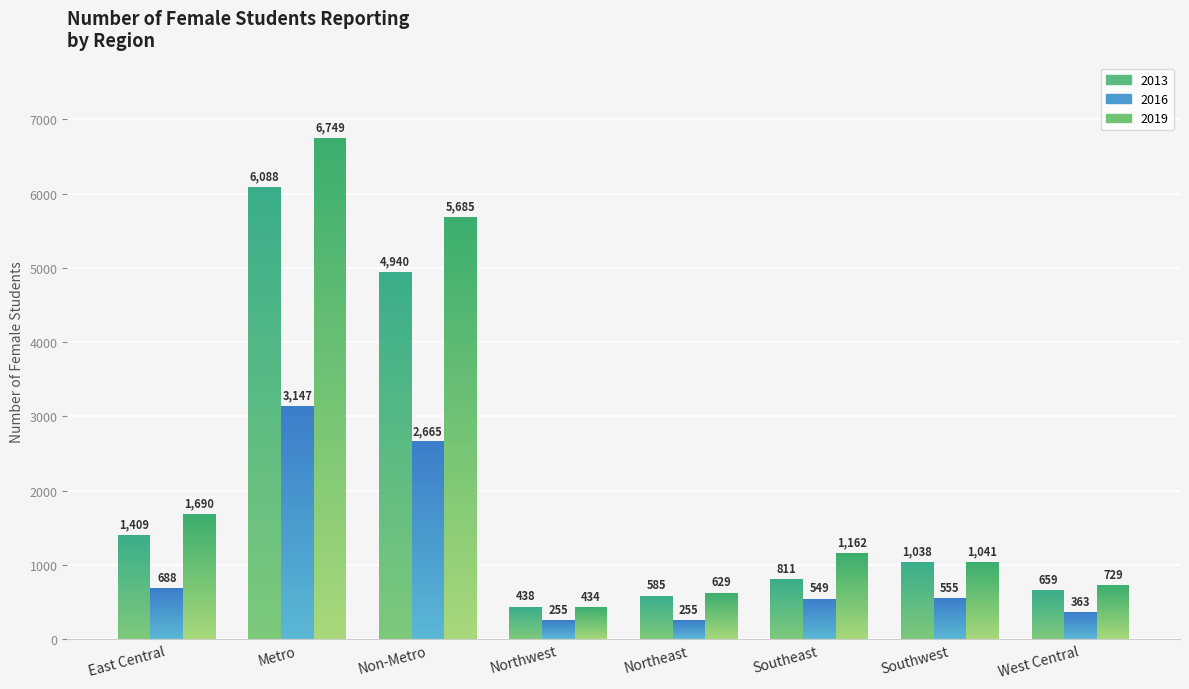

At which label does 2013 reach its minimum?

Northwest